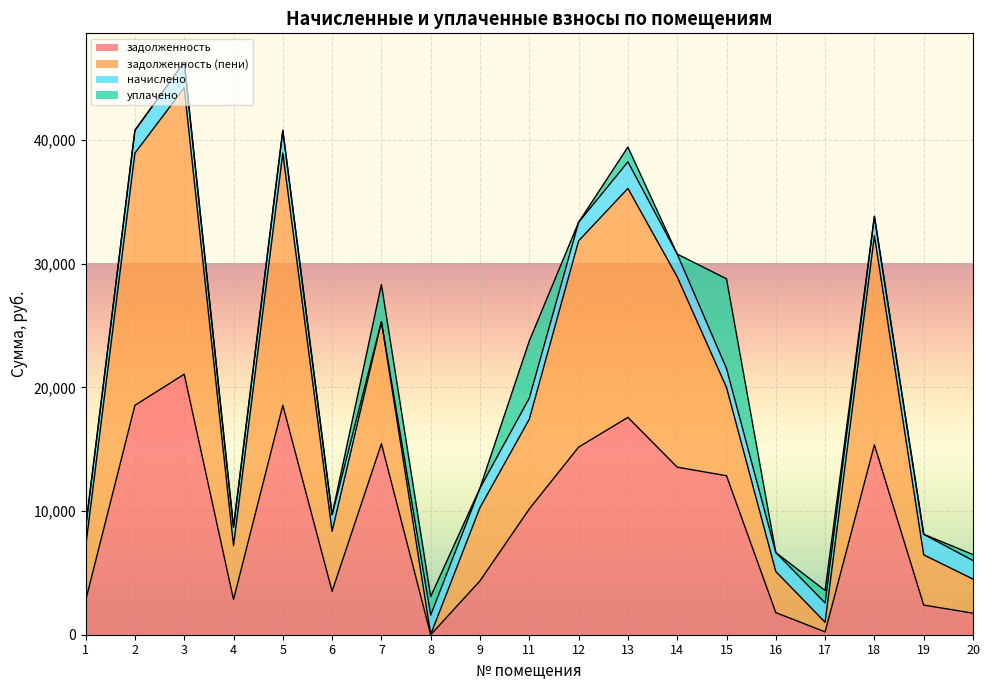

At which category is the sum across all series the highest?

3